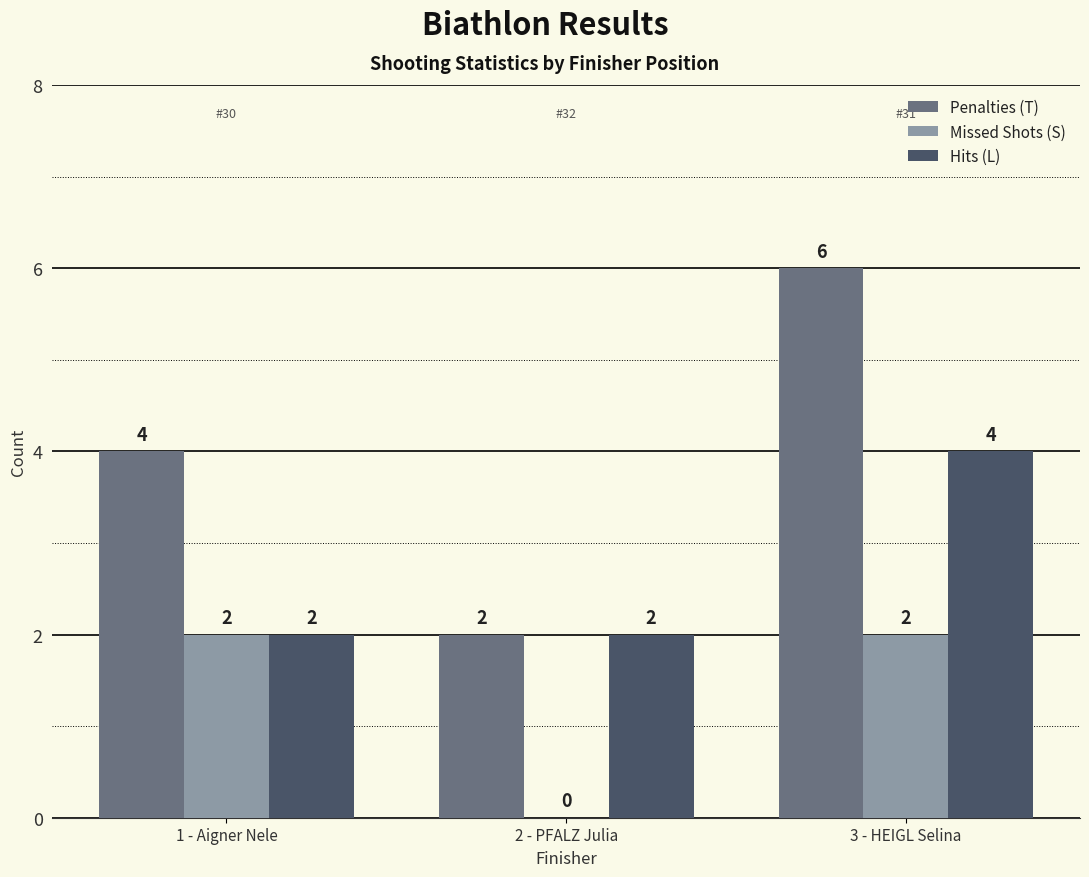

Which category has the highest value across all series?

3 - HEIGL Selina